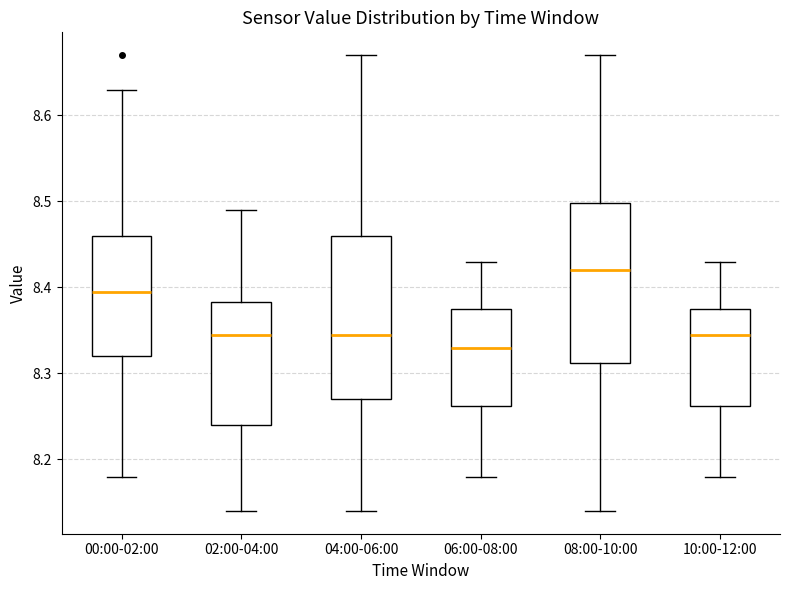

Which box's median line is the lowest?

06:00-08:00